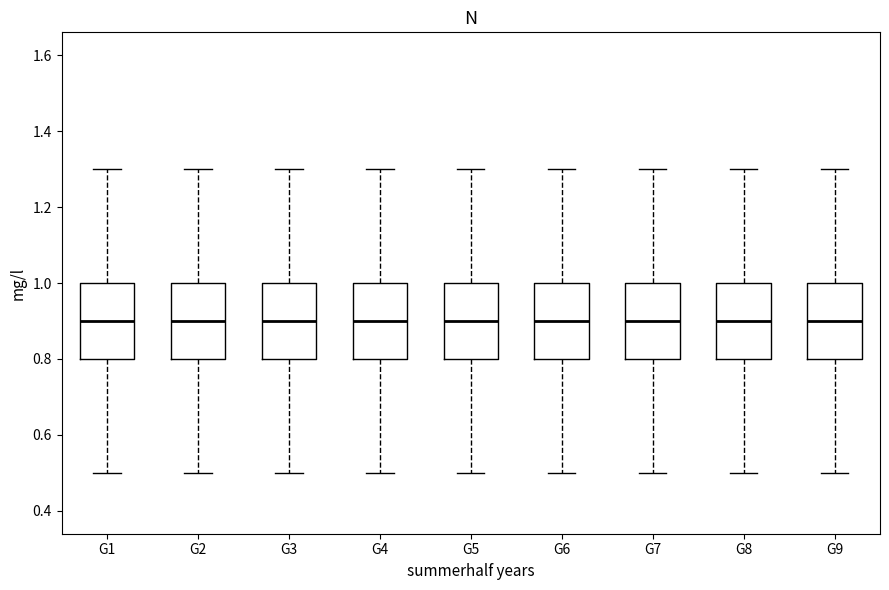

Reading left to right, read every box against the y-axis: the position of its median line, the range the box covers, and the ends of its whiskers. The values are not printed on the chart, so give them approximately, as read against the axis.

G1: median 0.9, box 0.8 to 1.0, whiskers 0.5 to 1.3
G2: median 0.9, box 0.8 to 1.0, whiskers 0.5 to 1.3
G3: median 0.9, box 0.8 to 1.0, whiskers 0.5 to 1.3
G4: median 0.9, box 0.8 to 1.0, whiskers 0.5 to 1.3
G5: median 0.9, box 0.8 to 1.0, whiskers 0.5 to 1.3
G6: median 0.9, box 0.8 to 1.0, whiskers 0.5 to 1.3
G7: median 0.9, box 0.8 to 1.0, whiskers 0.5 to 1.3
G8: median 0.9, box 0.8 to 1.0, whiskers 0.5 to 1.3
G9: median 0.9, box 0.8 to 1.0, whiskers 0.5 to 1.3